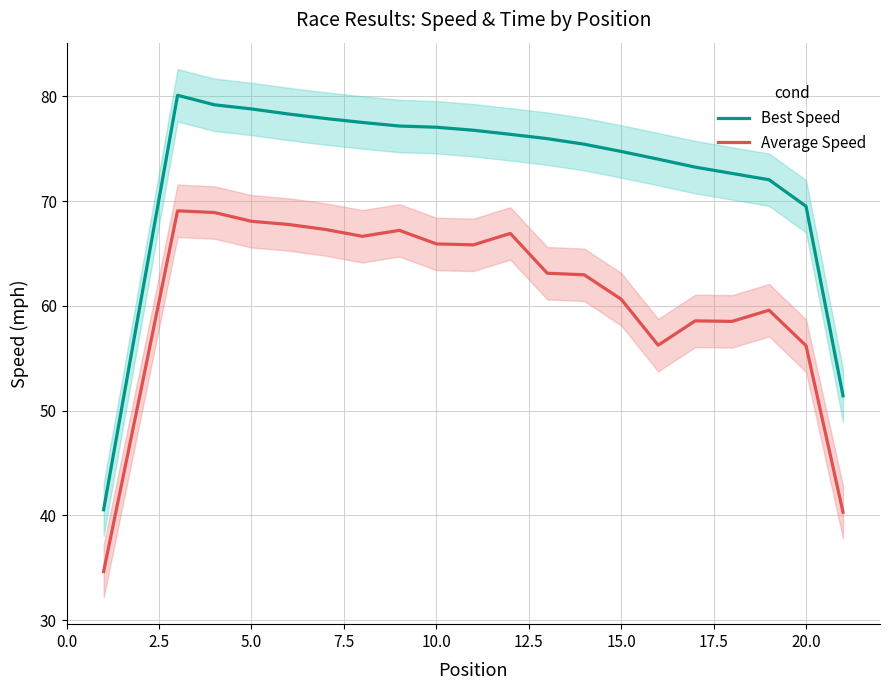

True or false: Best Speed has a value of 29.1 at 20.0.

False